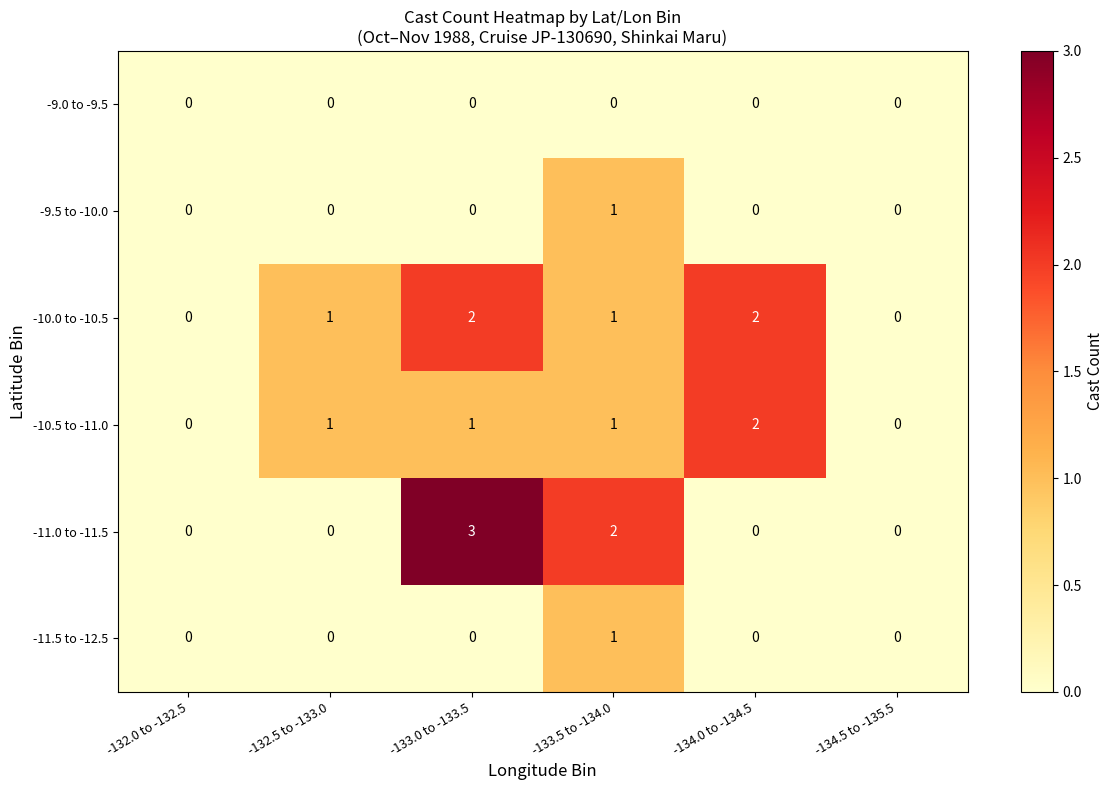

At which label does -9.5 to -10.0 reach its peak?

-133.5 to -134.0